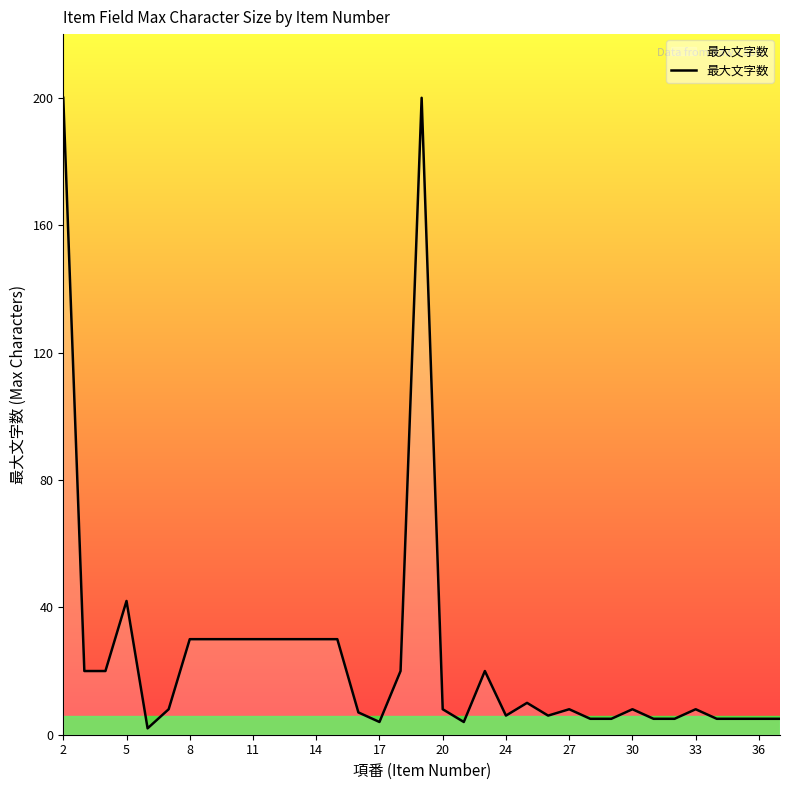

How many series are shown in this chart?

1